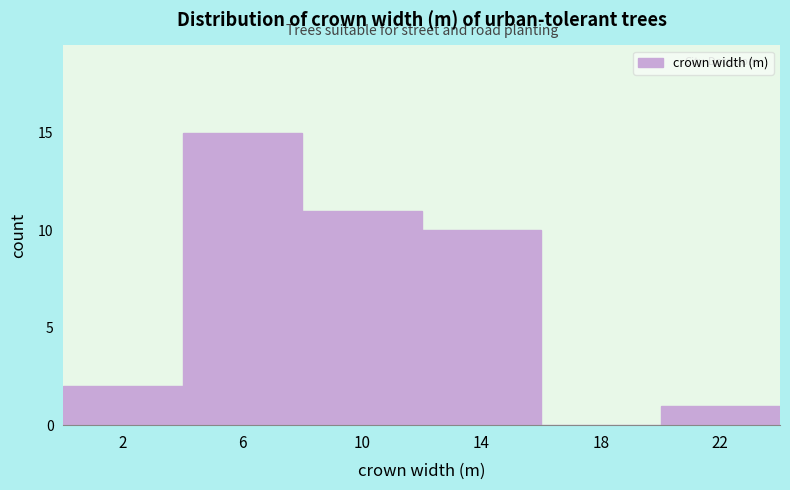

Reading left to right, list every bar in this chart as the range it spans on the x-axis followed by its height. The values are not printed on the chart, so give them approximately, as read against the axis.

0 to 4: 2
4 to 8: 15
8 to 12: 11
12 to 16: 10
16 to 20: 0
20 to 24: 1